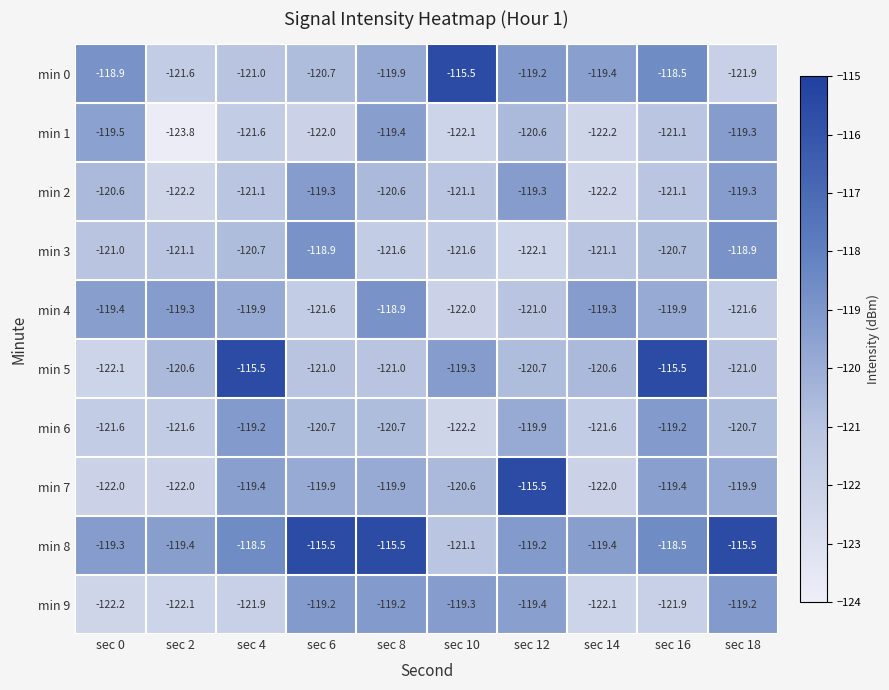

What is the difference between the highest and lowest values at sec 16?

6.4